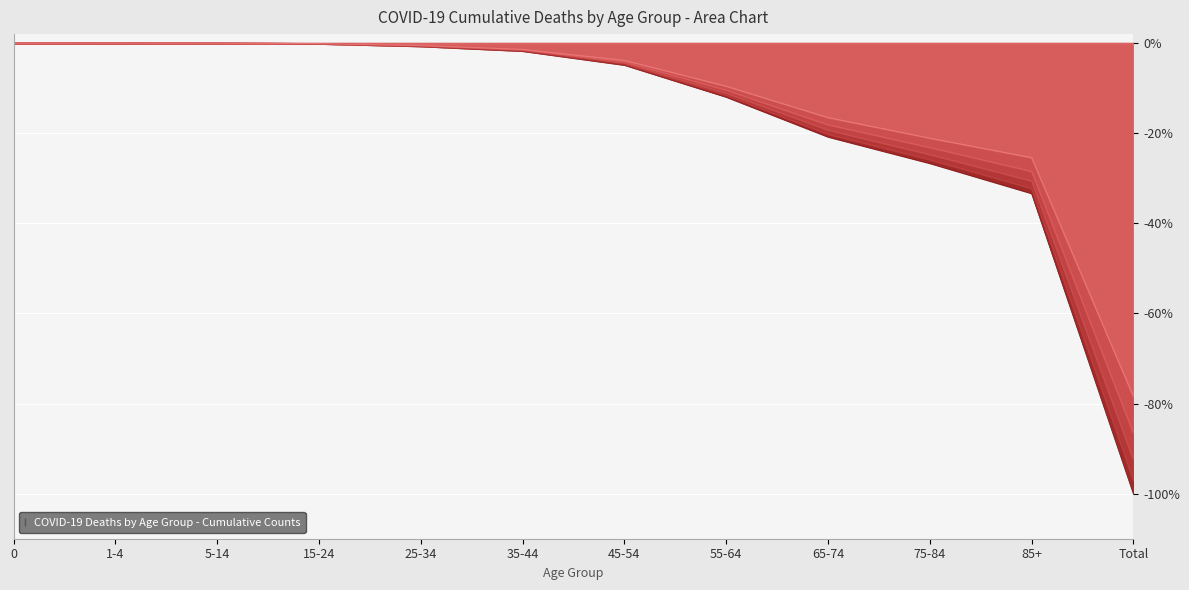

List the series in order of their peak value, lowest first.

Both sexes (up to 13/06/2020), Both sexes (up to 06/06/2020), Both sexes (up to 30/05/2020), Both sexes (up to 23/05/2020), Both sexes (up to 16/05/2020), Both sexes (up to 09/05/2020)